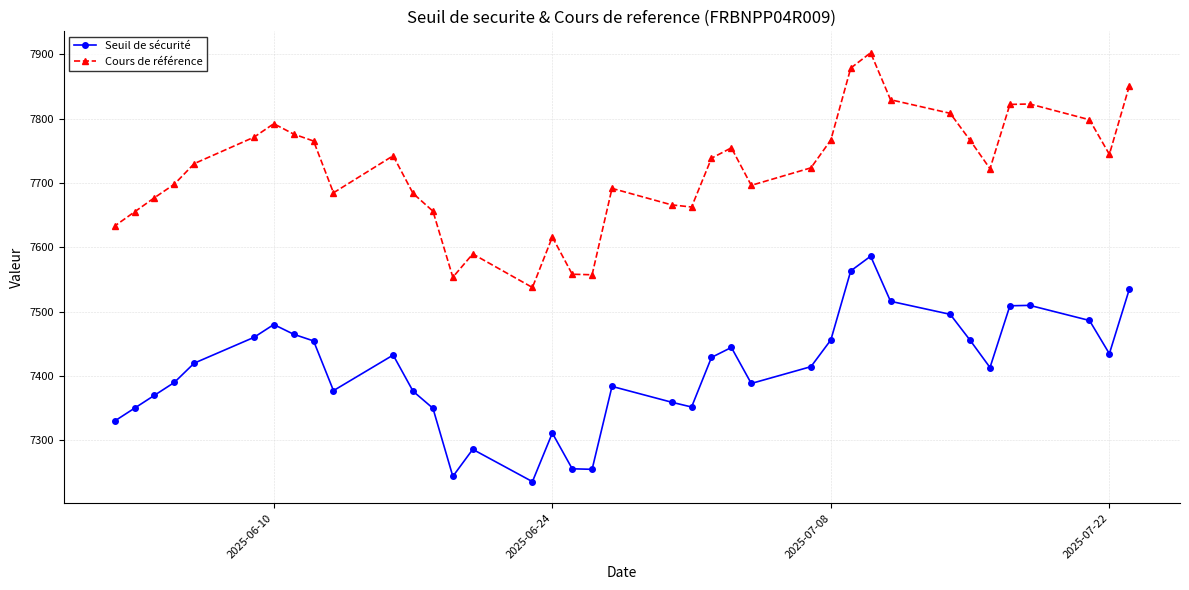

True or false: Cours de référence and Seuil de sécurité intersect in this chart.

False